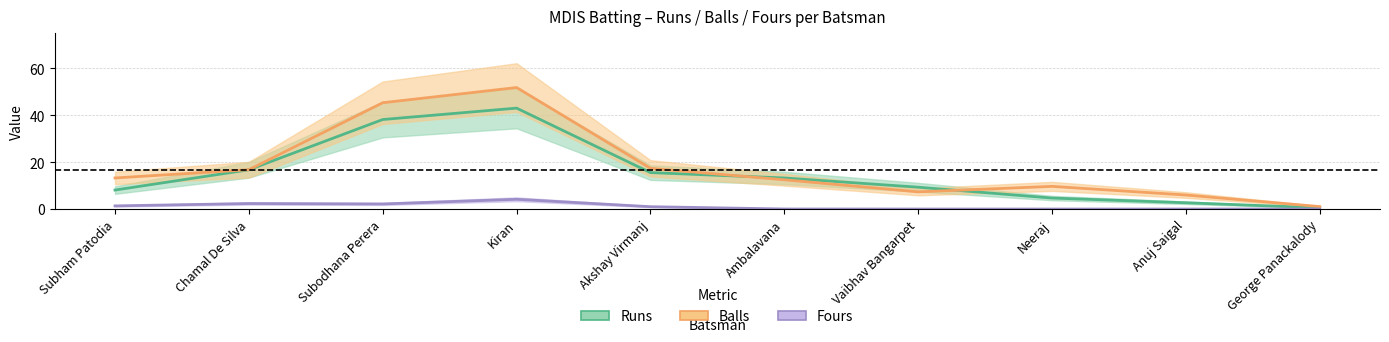

What is the label of the 5th point from the left?

Akshay Virmanj